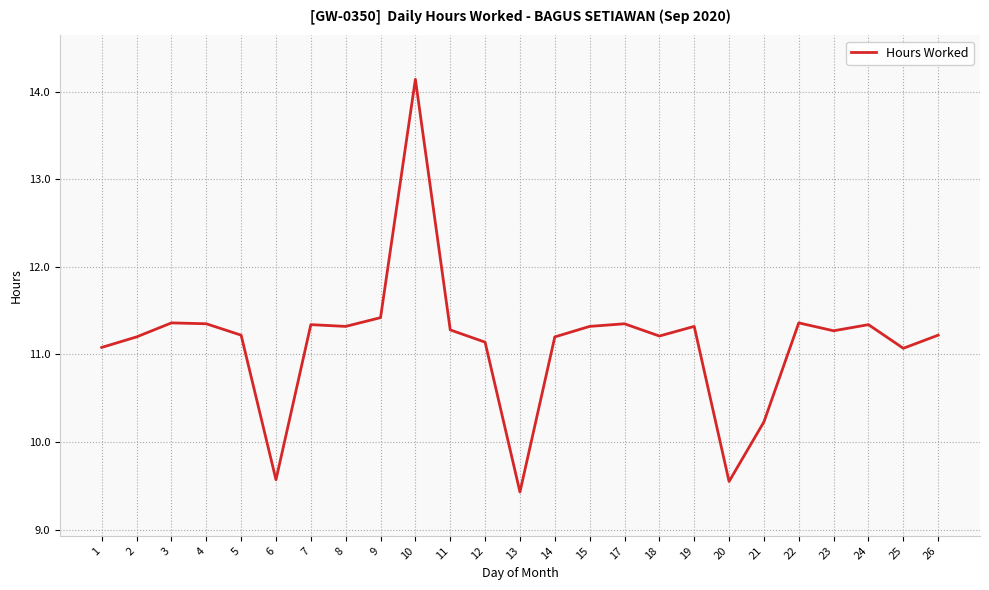

What is the difference between the maximum and minimum values?

4.7